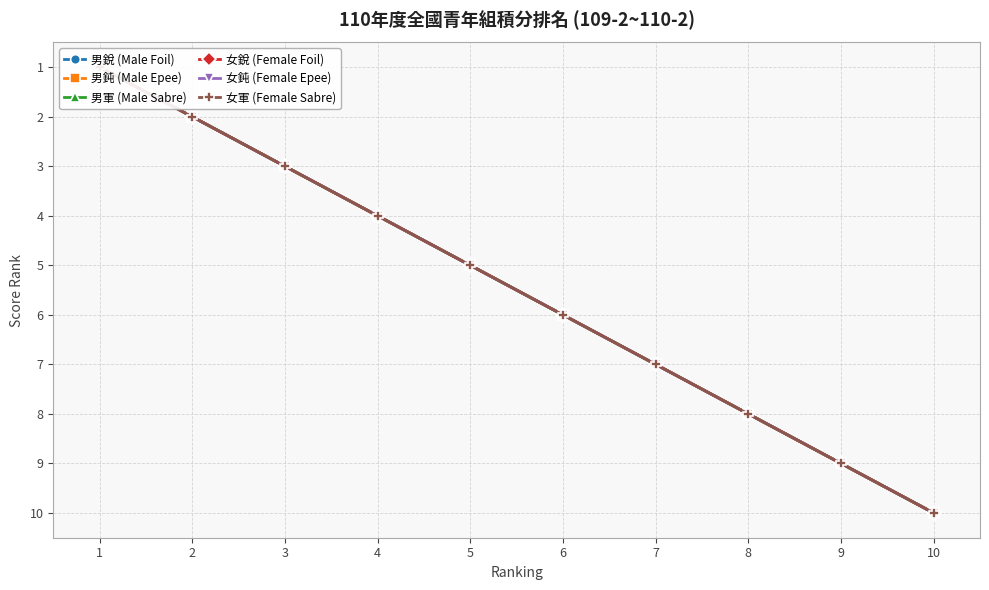

Does the chart have visible grid lines?

Yes